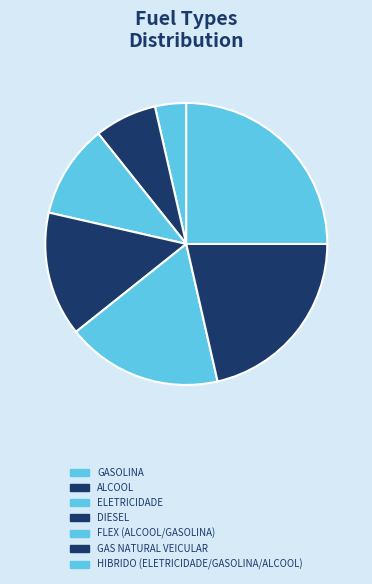

What is the ratio of the value at ALCOOL to the value at ELETRICIDADE?

0.7